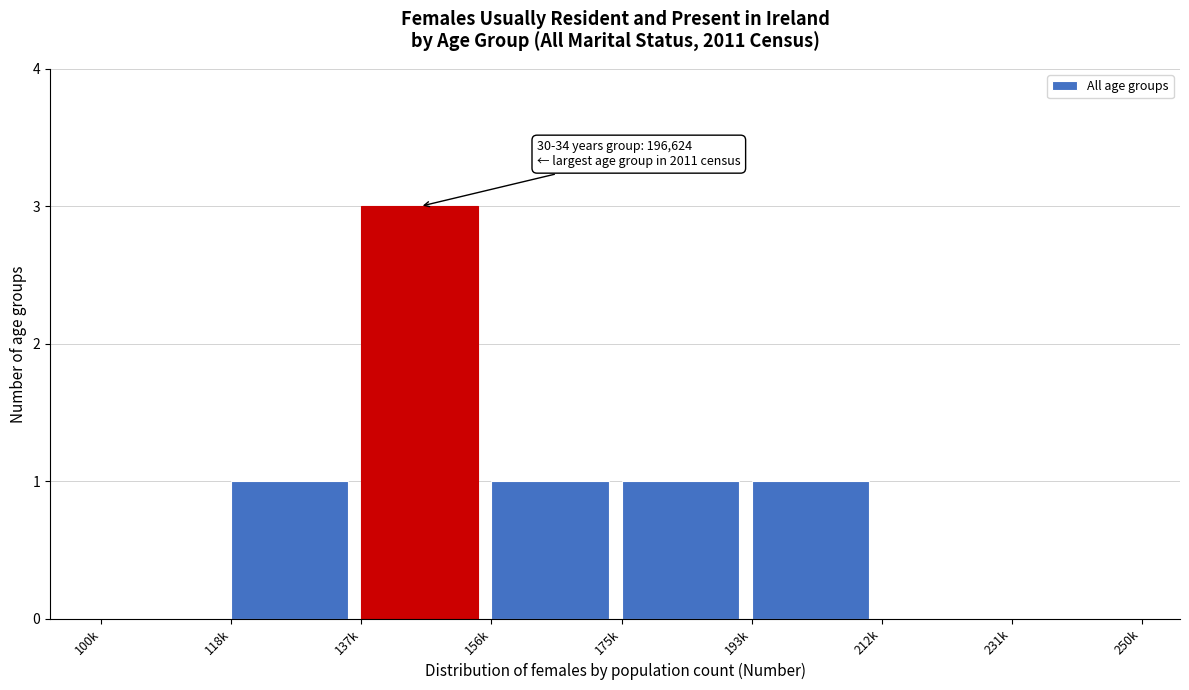

Reading left to right, list all the values displayed in this chart.

100k=0	118k=1	137k=3	156k=1	175k=1	193k=1	212k=0	231k=0